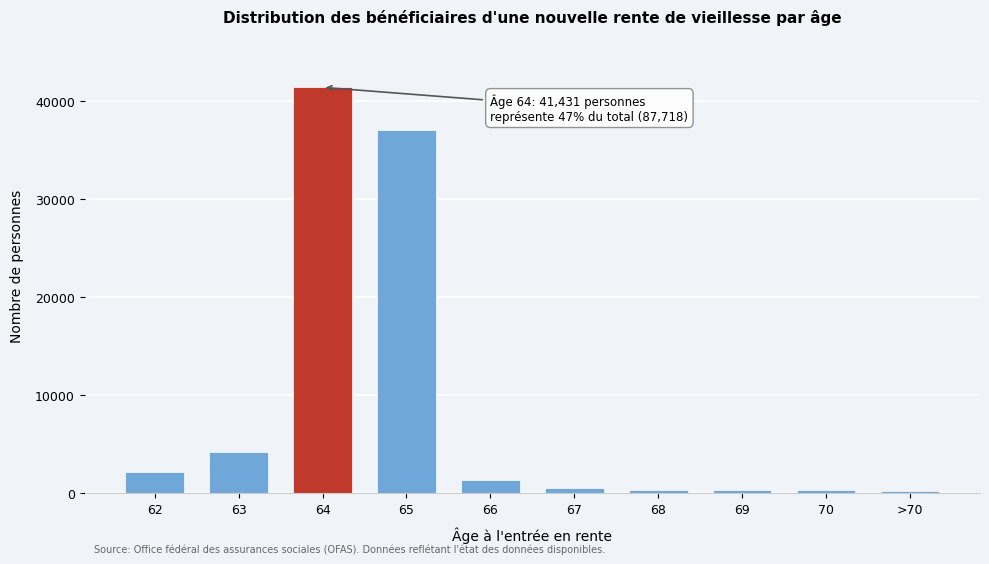

Is it true that the value at 64 is 41431?

True